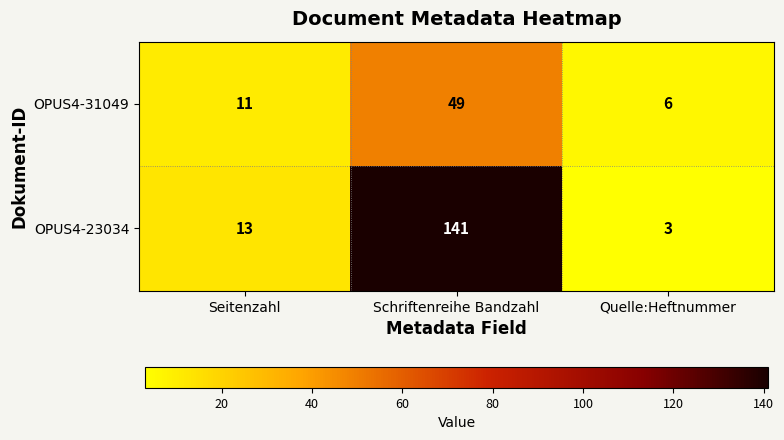

Is it true that OPUS4-31049 equals 11 at Seitenzahl?

True